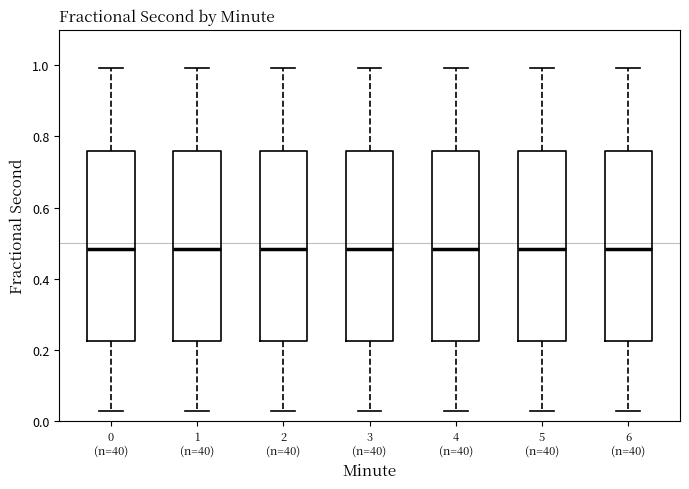

Reading left to right, transcribe this box plot: for each box, give where its median line is, the range the box spans, and where its two whiskers end, as read against the y-axis. The values are not printed on the chart, so give them approximately, as read against the axis.

0 (n=40): median 0.48, box 0.22 to 0.76, whiskers 0.02 to 1.00
1 (n=40): median 0.48, box 0.22 to 0.76, whiskers 0.02 to 1.00
2 (n=40): median 0.48, box 0.22 to 0.76, whiskers 0.02 to 1.00
3 (n=40): median 0.48, box 0.22 to 0.76, whiskers 0.02 to 1.00
4 (n=40): median 0.48, box 0.22 to 0.76, whiskers 0.02 to 1.00
5 (n=40): median 0.48, box 0.22 to 0.76, whiskers 0.02 to 1.00
6 (n=40): median 0.48, box 0.22 to 0.76, whiskers 0.02 to 1.00